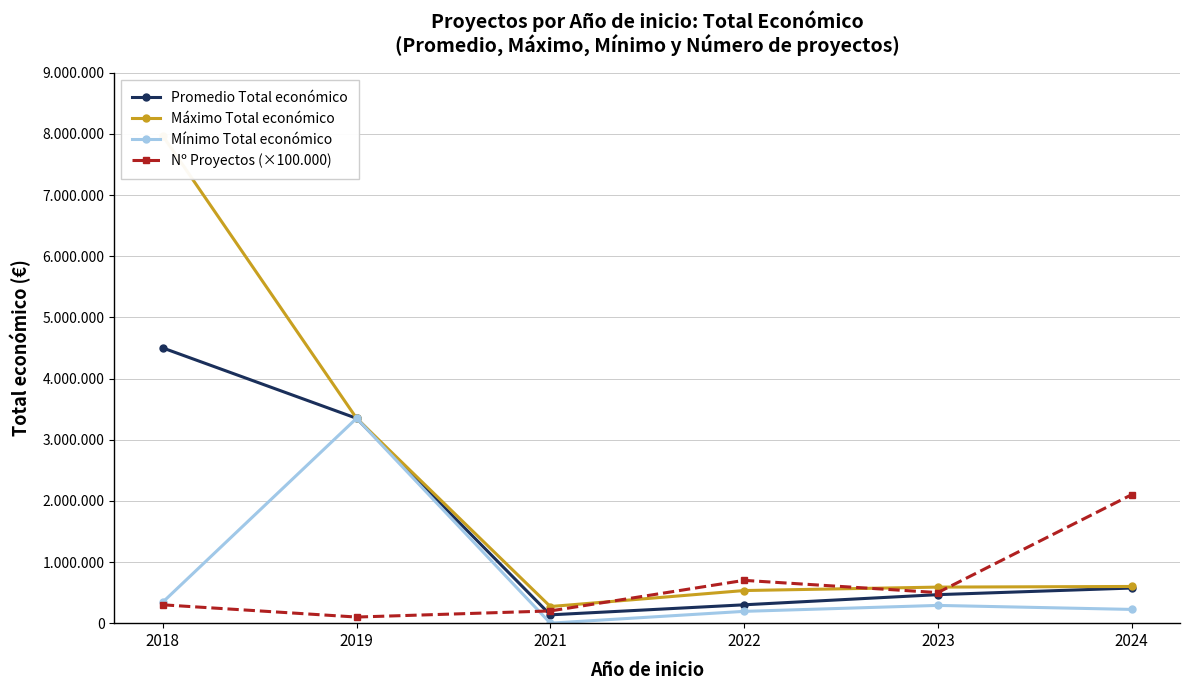

Which series has the largest total across all categories?

Máximo Total económico